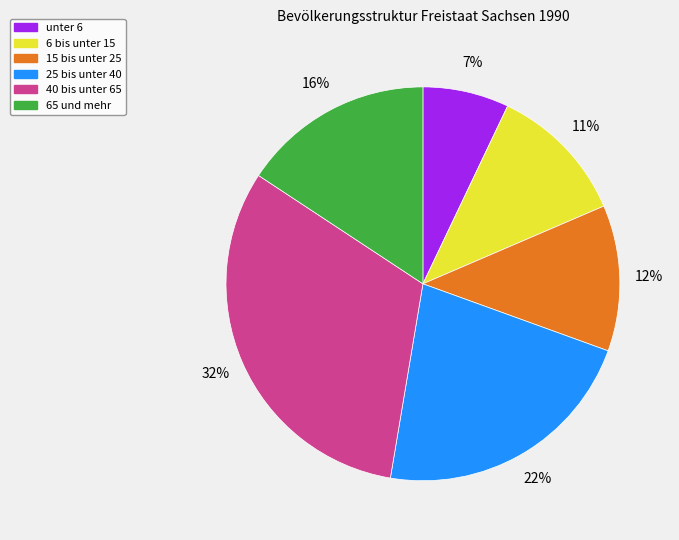

To the nearest percent, what is the difference between the largest and smallest slice percentages?

25%